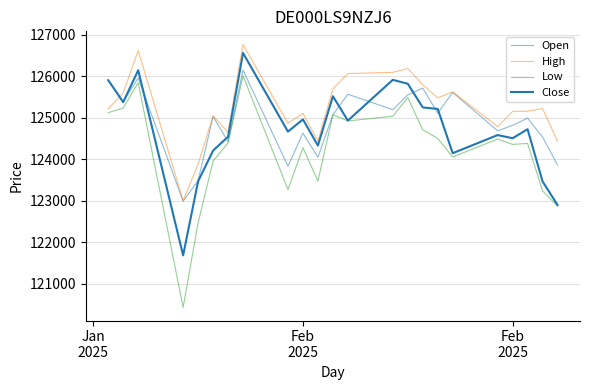

Is this an area chart (filled region under the line)?

No